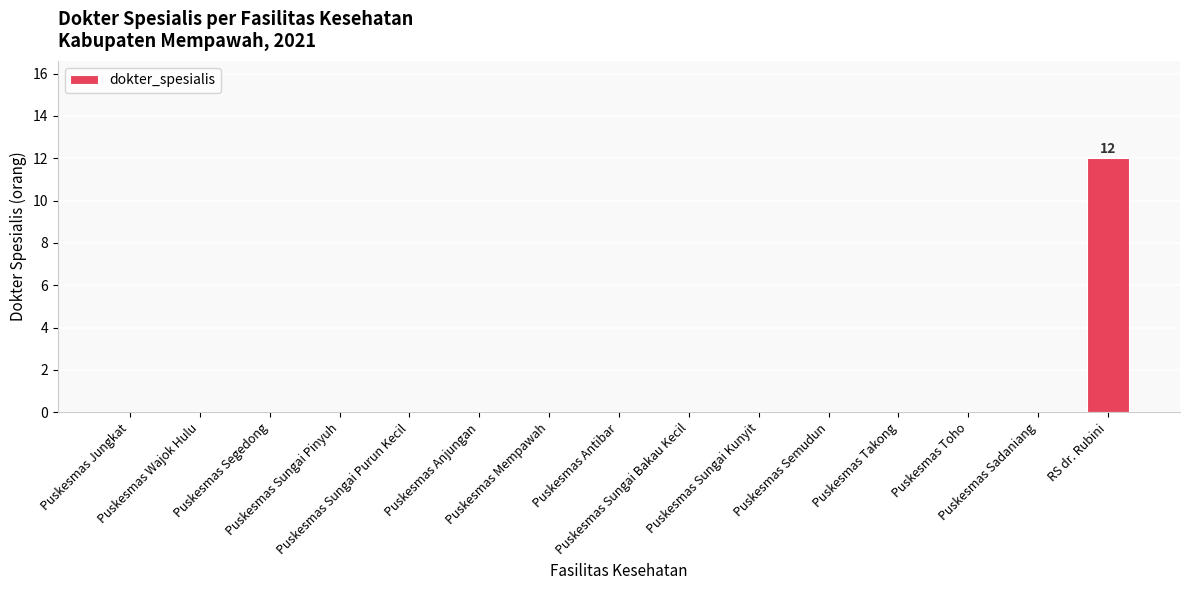

Which category has the highest value across all series?

RS dr. Rubini